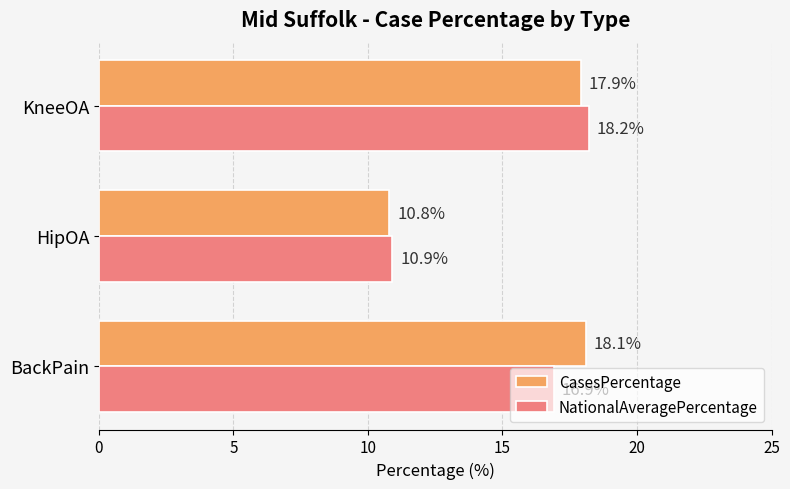

Where is NationalAveragePercentage nearest to the value 14?

BackPain